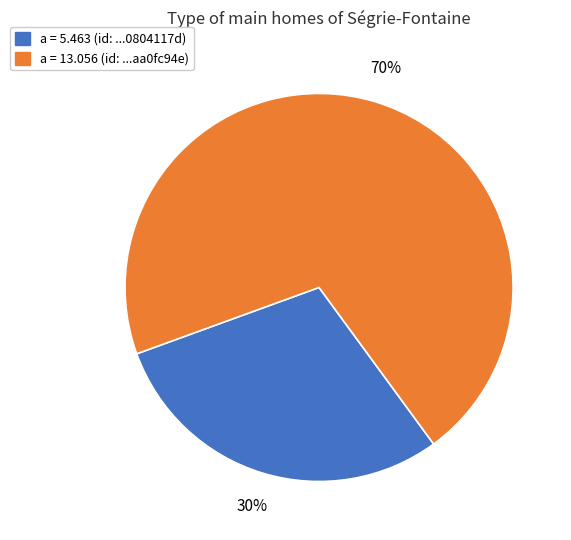

Combined, do a = 13.056 (id: ...aa0fc94e) and a = 5.463 (id: ...0804117d) account for over 50%?

Yes